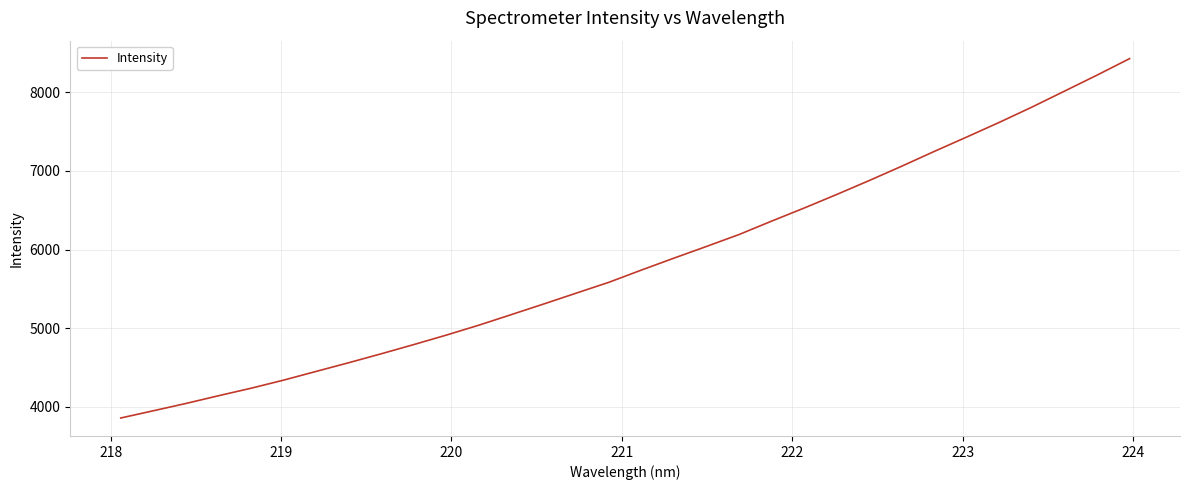

What is the smallest value displayed?

3858.1